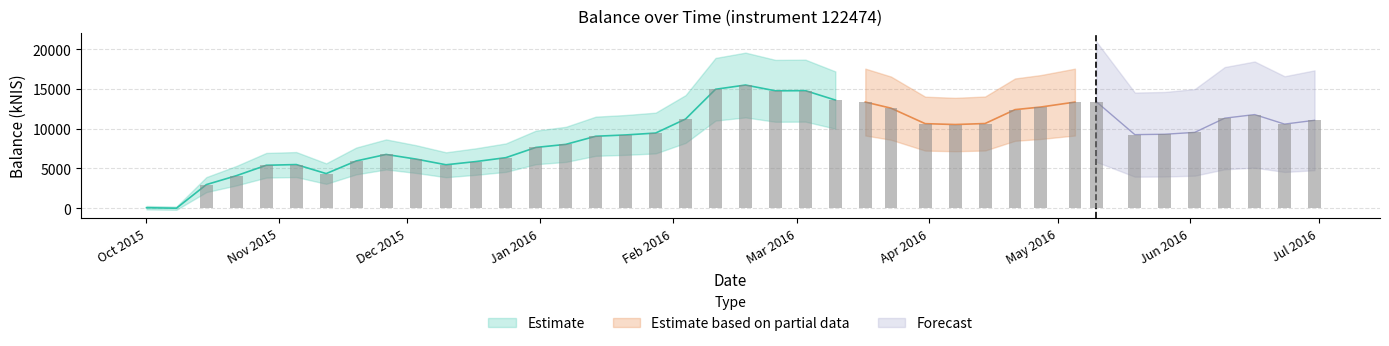

What is the value of the 19th bar from the left?

11207.7